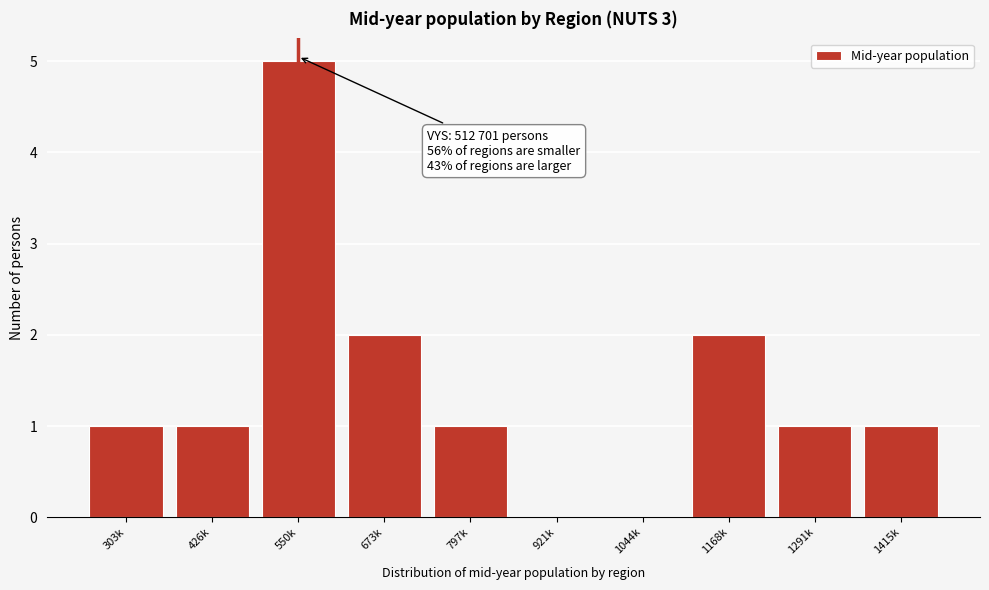

Reading right to left, list all the values displayed in this chart.

1415k=1	1291k=1	1168k=2	1044k=0	921k=0	797k=1	673k=2	550k=5	426k=1	303k=1